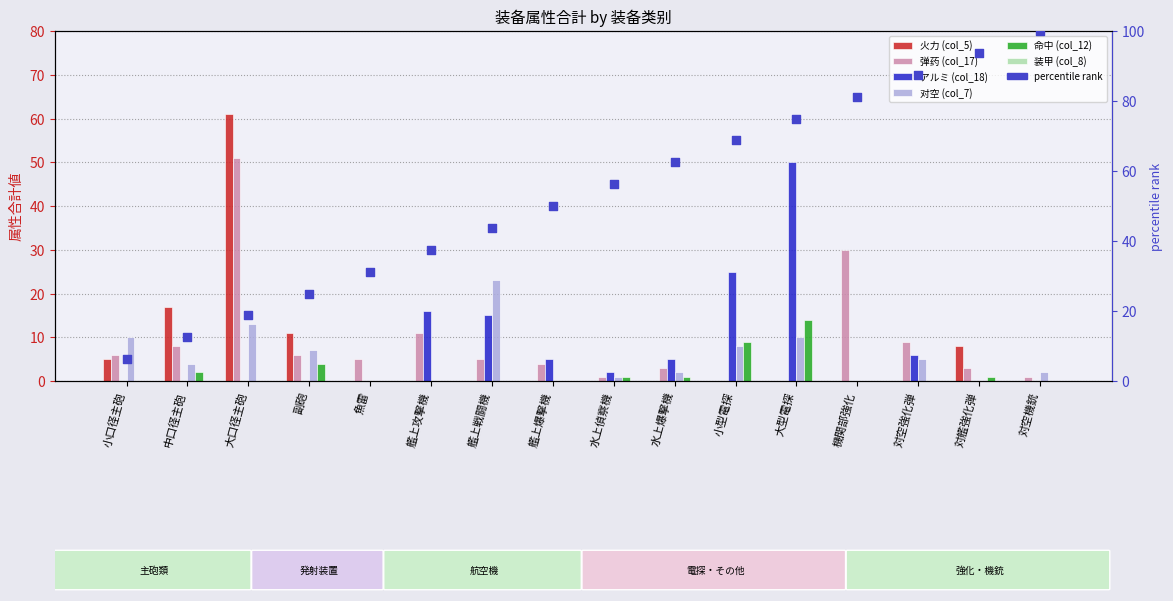

At how many categories does at least one series exceed 57?

1